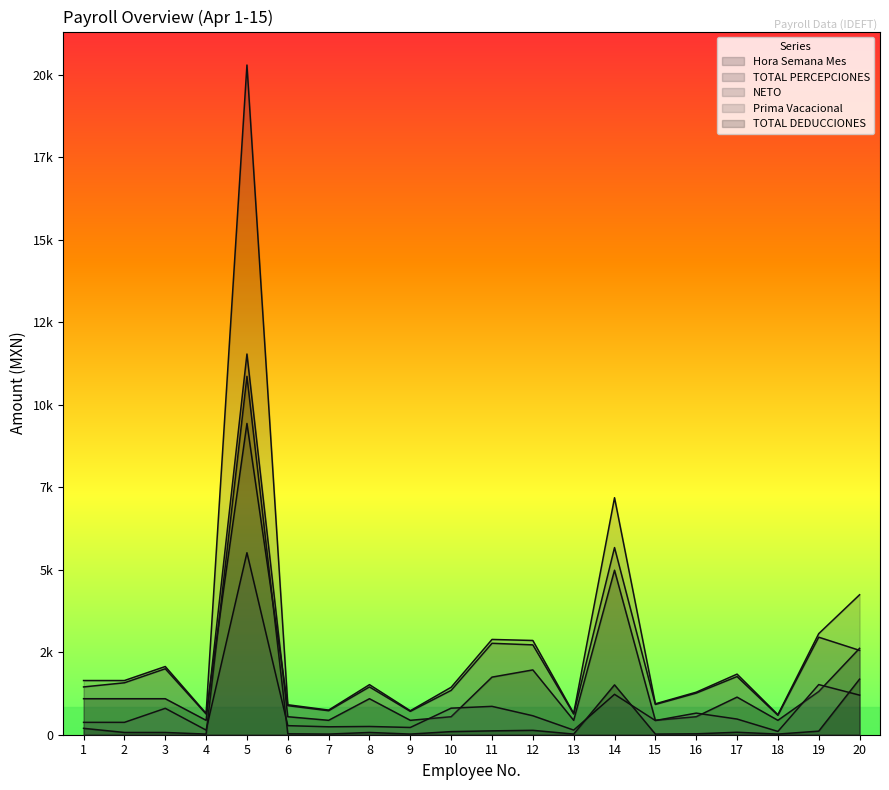

True or false: Prima Vacacional has more than 0 interior local peaks.

True